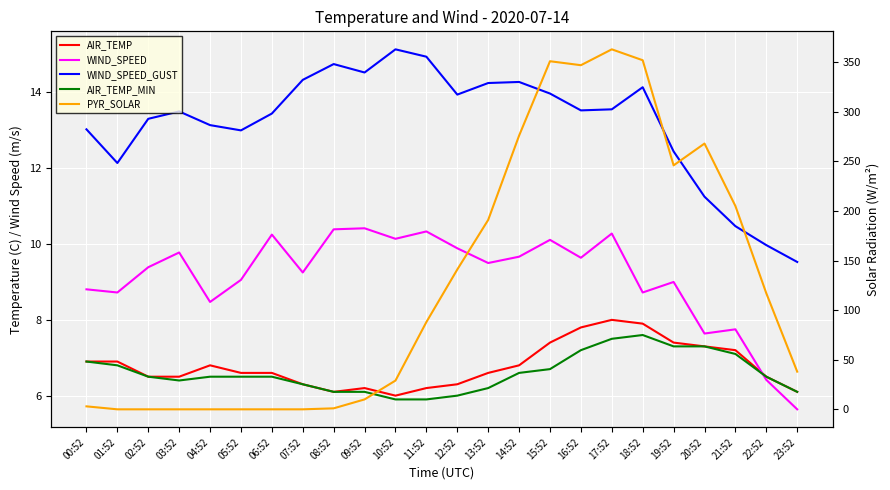

Which has a higher value, 15:52 or 22:52?

15:52